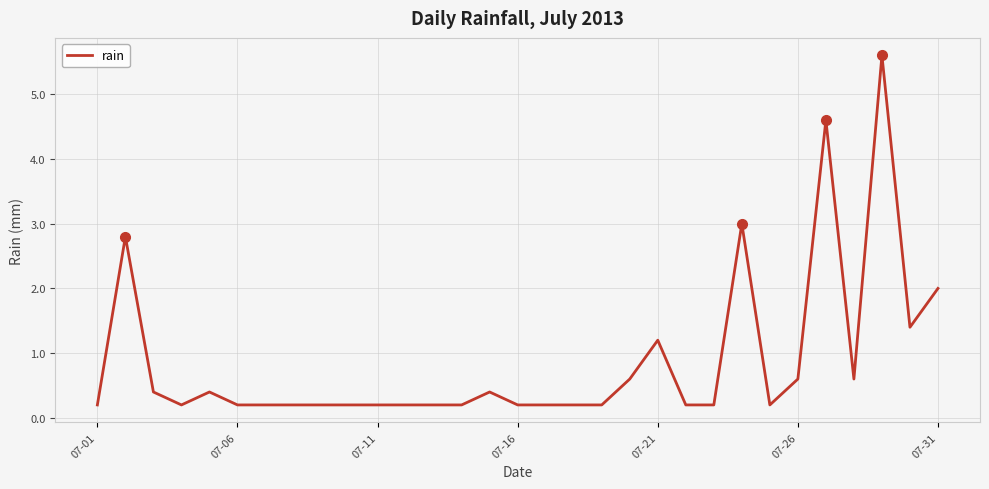

What is the maximum value shown in the chart?

5.6